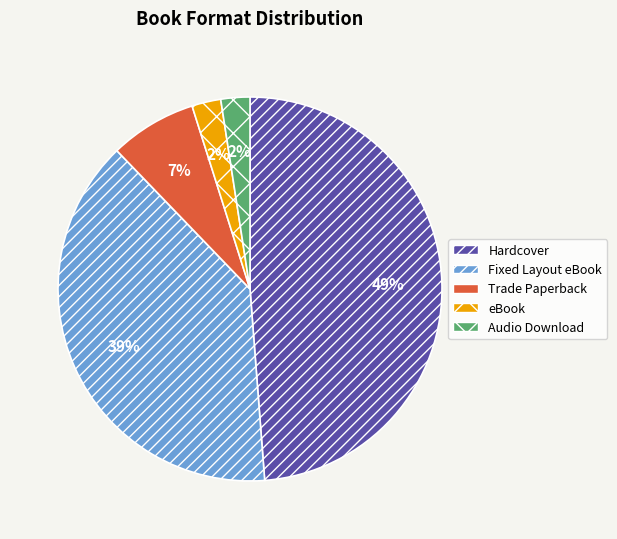

Does Trade Paperback represent more than half of the total?

No